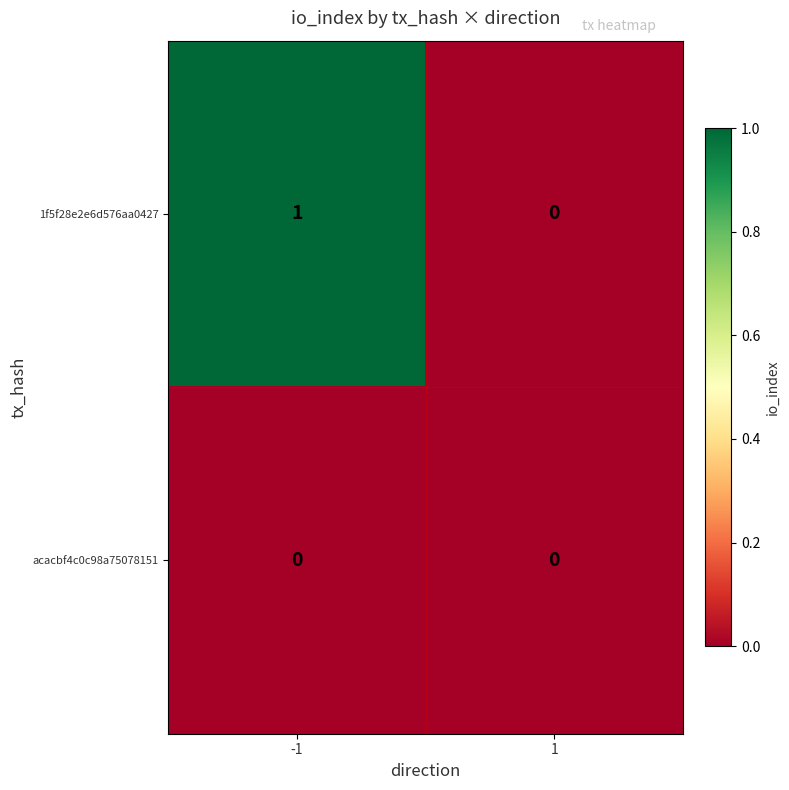

Is the value of 1f5f28e2e6d576aa0427 at -1 greater than the value of acacbf4c0c98a75078151 at -1?

Yes